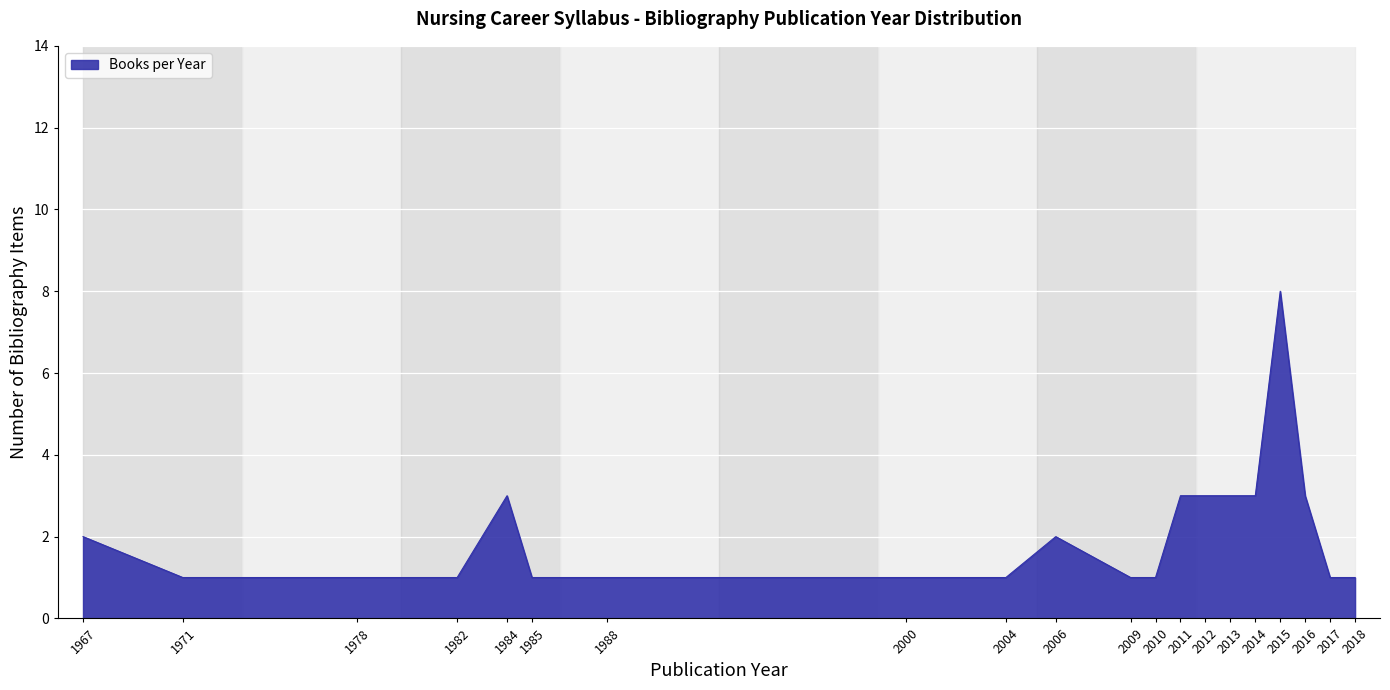

At which category does the chart reach its peak across all series?

2015